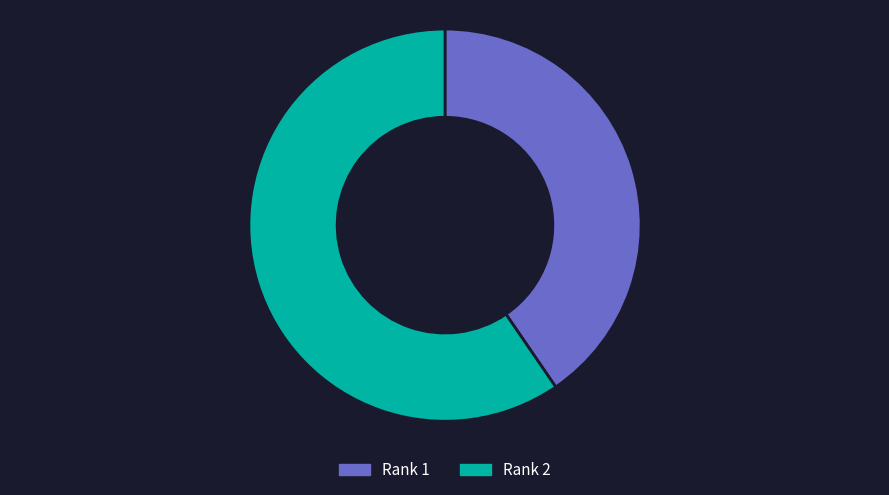

Do Rank 2 and Rank 1 together represent more than half of the pie?

Yes